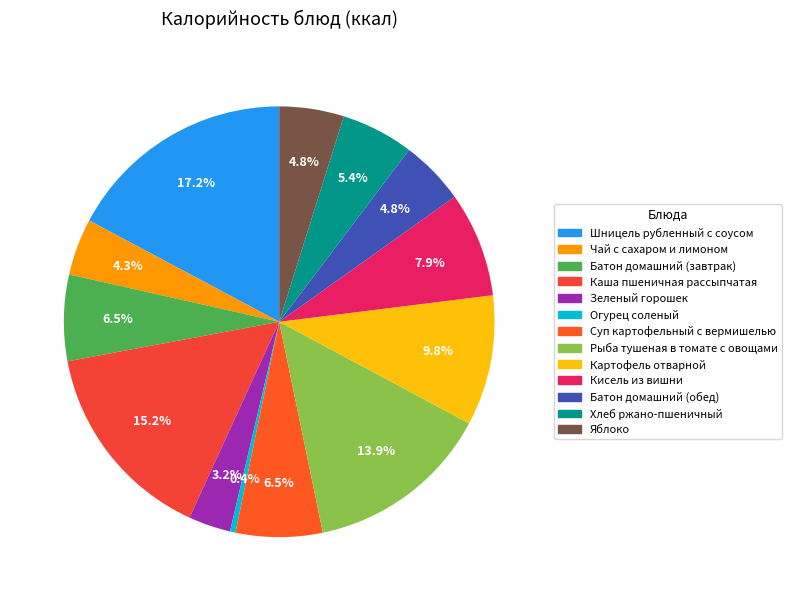

To the nearest percent, what is the difference between the Каша пшеничная рассыпчатая and Рыба тушеная в томате с овощами slice percentages?

1%